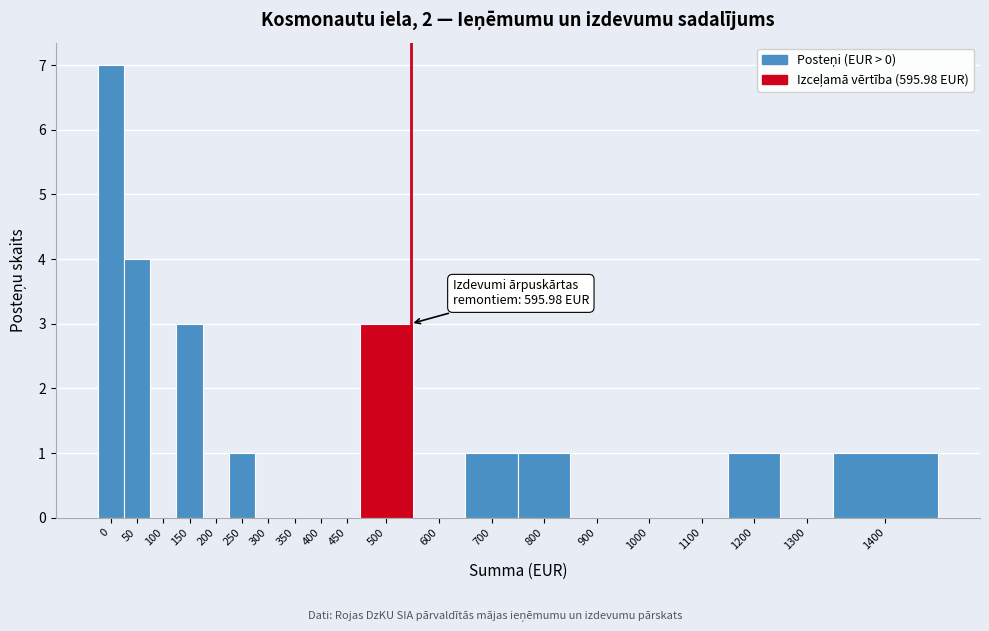

Reading right to left, list all the values displayed in this chart.

1400=1	1300=0	1200=1	1100=0	1000=0	900=0	800=1	700=1	600=0	500=3	450=0	400=0	350=0	300=0	250=1	200=0	150=3	100=0	50=4	0=7